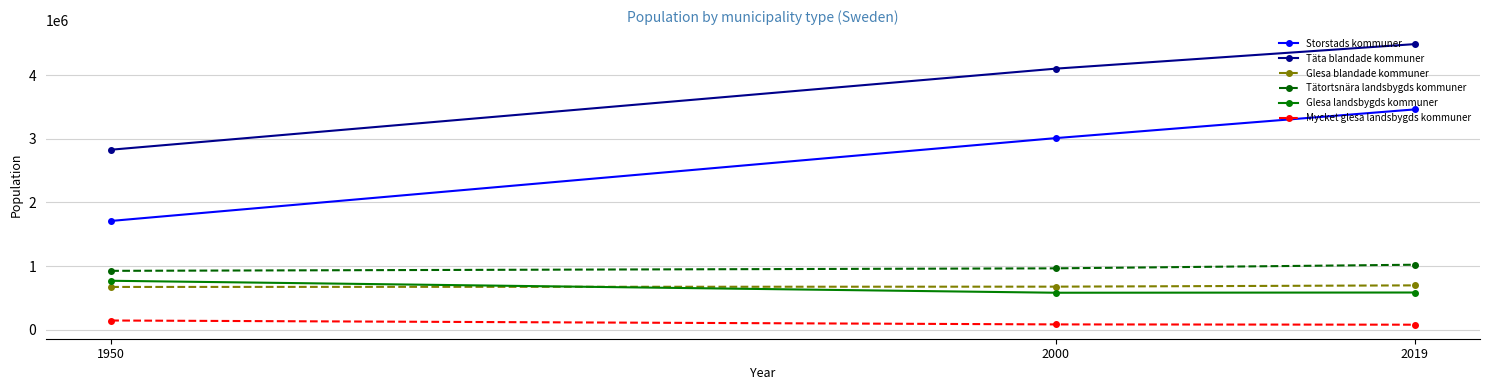

How many lines are shown in the chart?

6